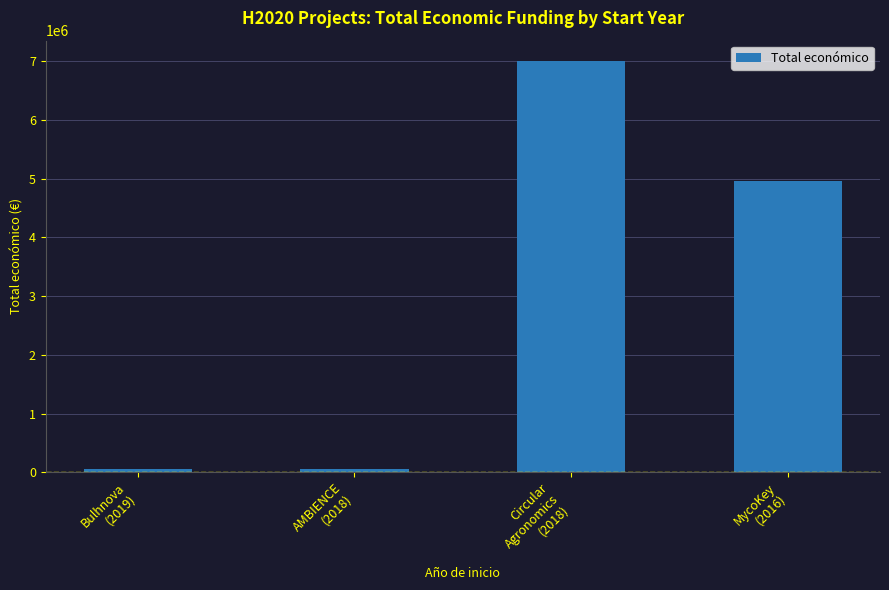

The chart shows a value of 4953160 at MycoKey
(2016). True or false?

True